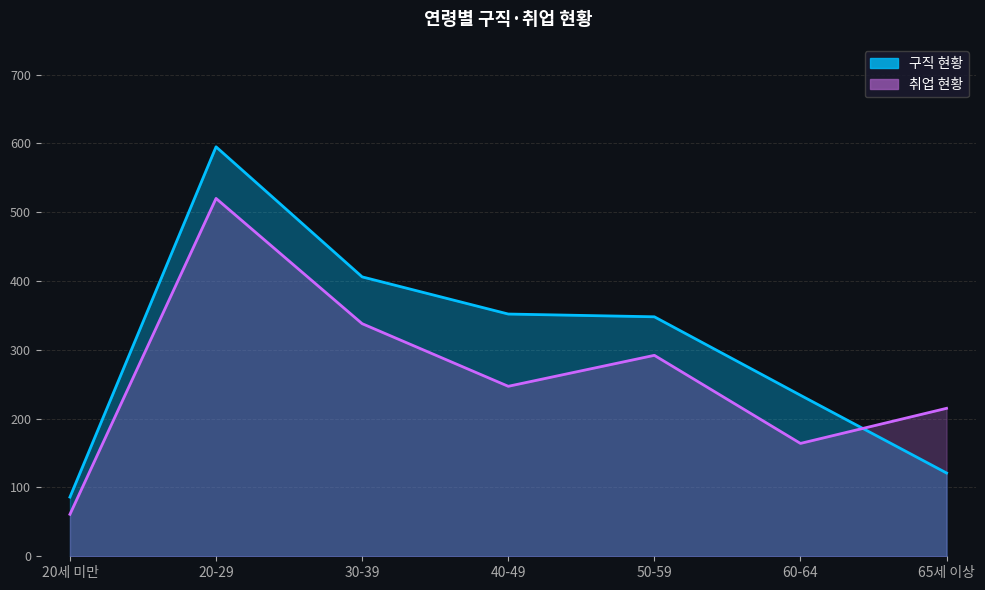

List the series in order of their overall mean, highest first.

구직 현황, 취업 현황